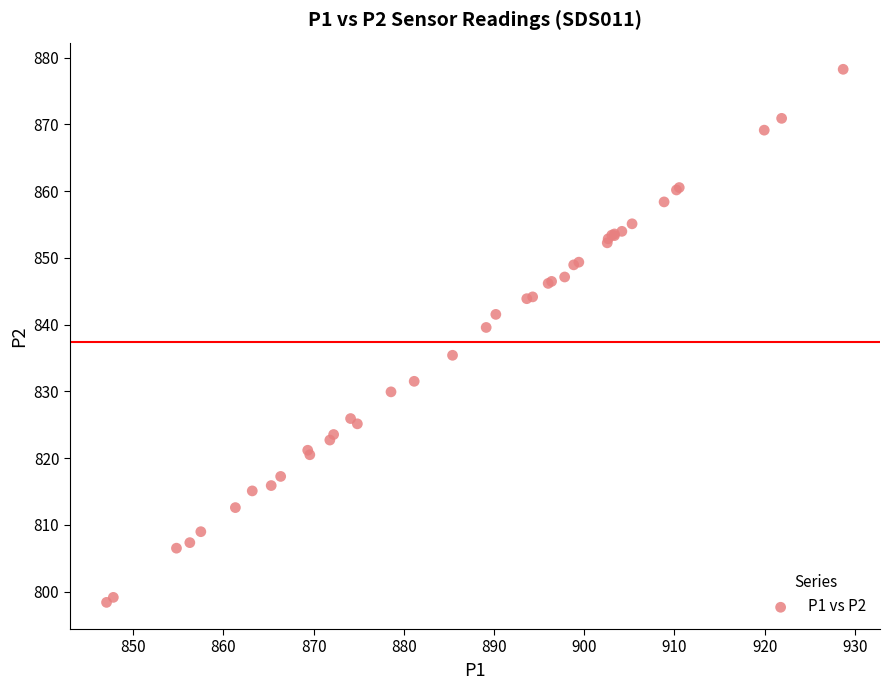

What Y value in the scatter plot is closest to 838?

839.6